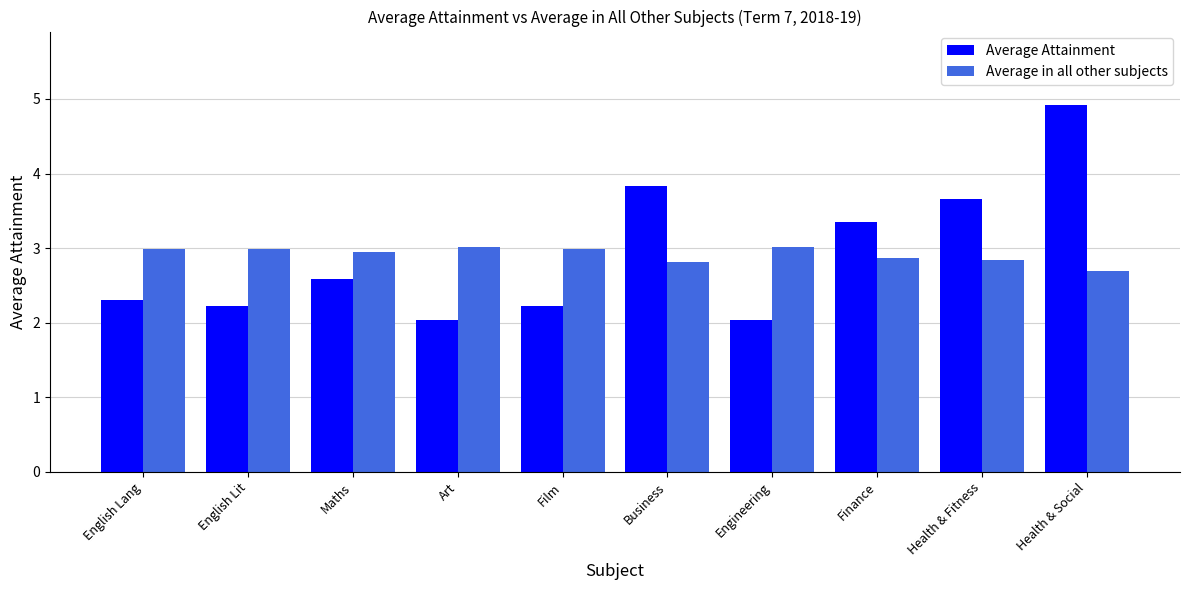

Rank the series at Art from highest to lowest value.

Average in all other subjects, Average Attainment